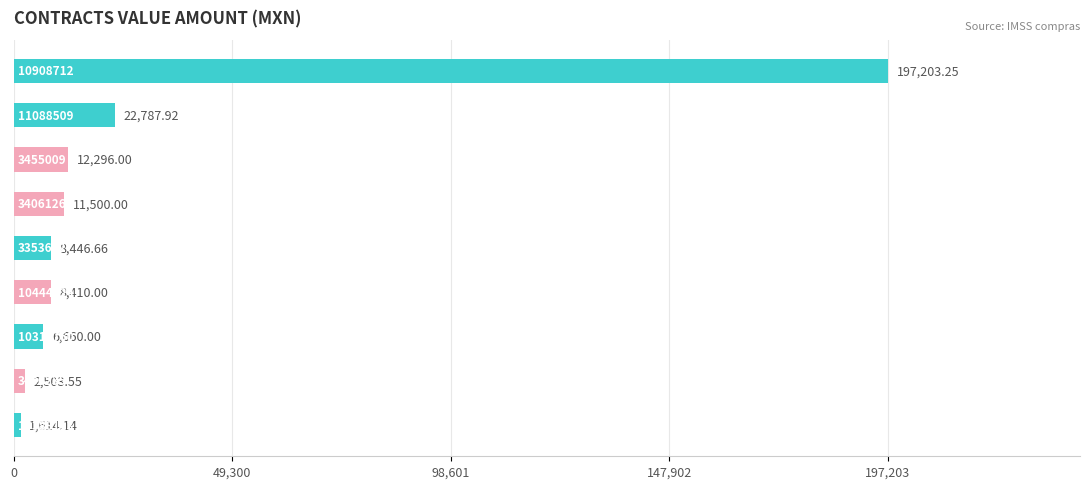

How many series are shown in this chart?

1